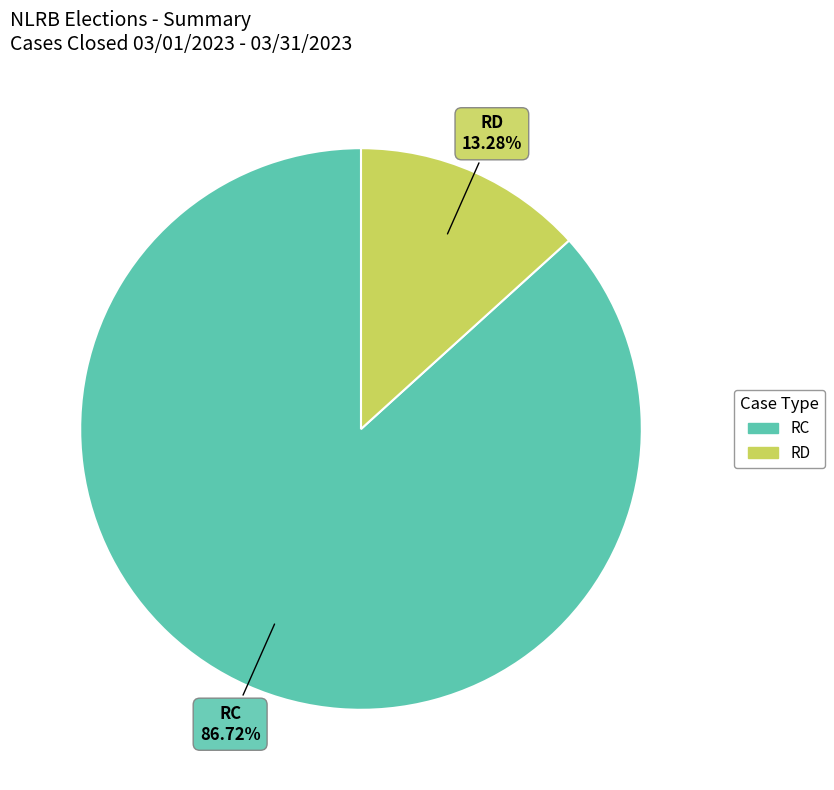

What percentage is NOT represented by RD?

86.7%